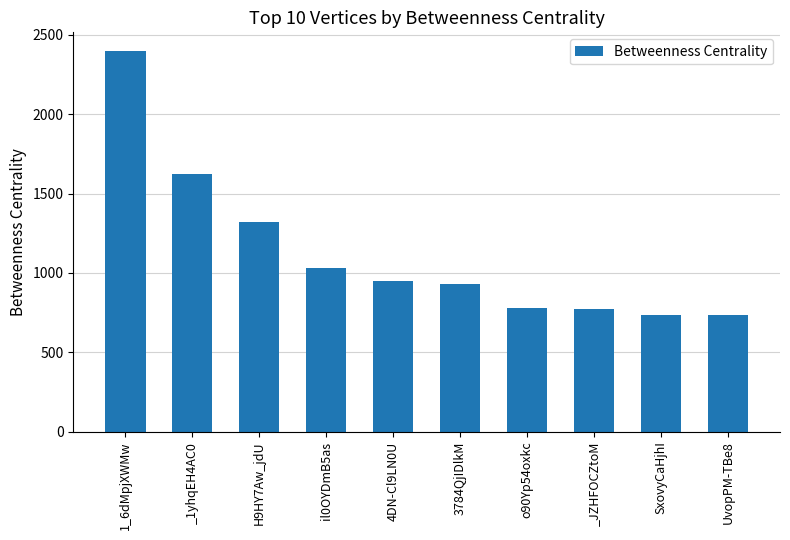

What is the average value?

1126.9